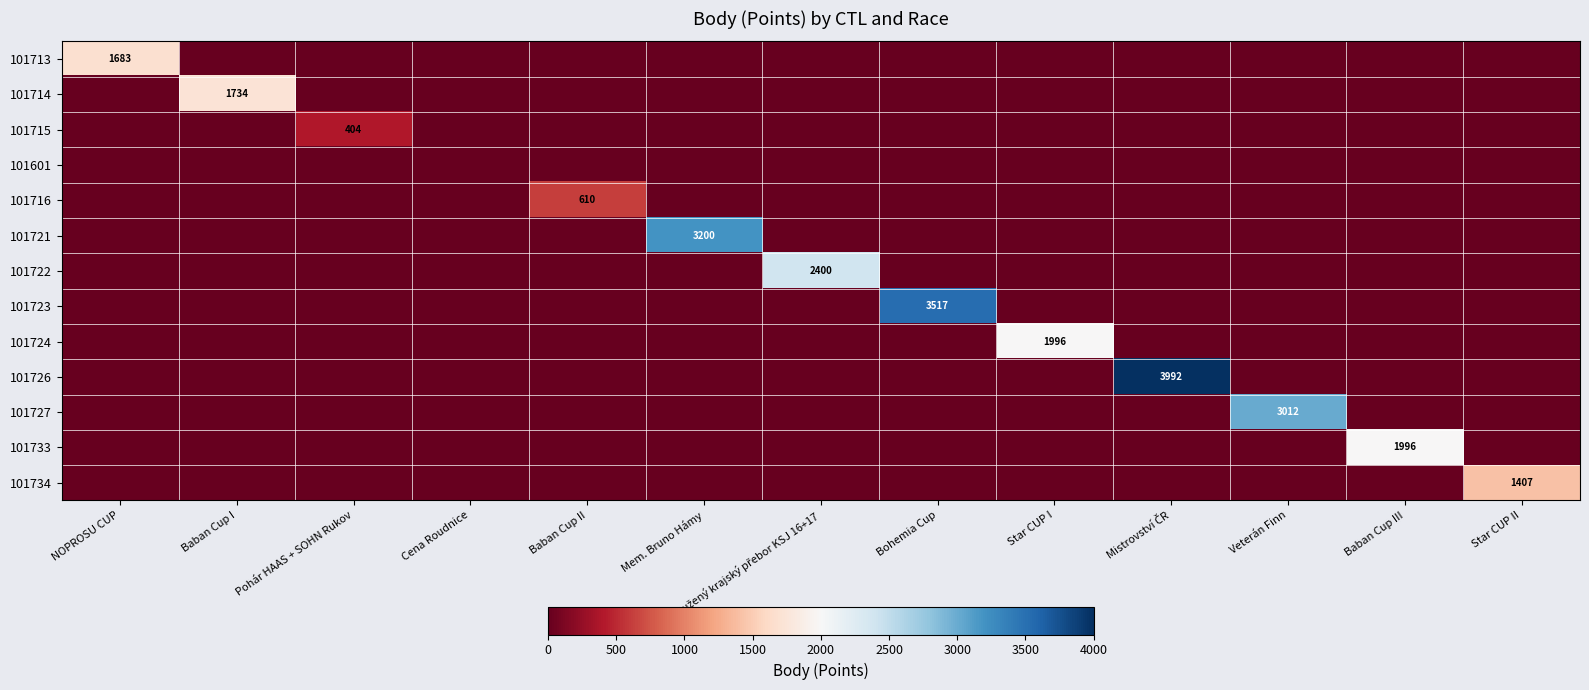

Rank the categories by 101733 value from highest to lowest.

Baban Cup III, NOPROSU CUP, Baban Cup I, Pohár HAAS + SOHN Rukov, Cena Roudnice, Baban Cup II, Mem. Bruno Hámy, Sdružený krajský přebor KSJ 16+17, Bohemia Cup, Star CUP I, Mistrovství ČR, Veterán Finn, Star CUP II